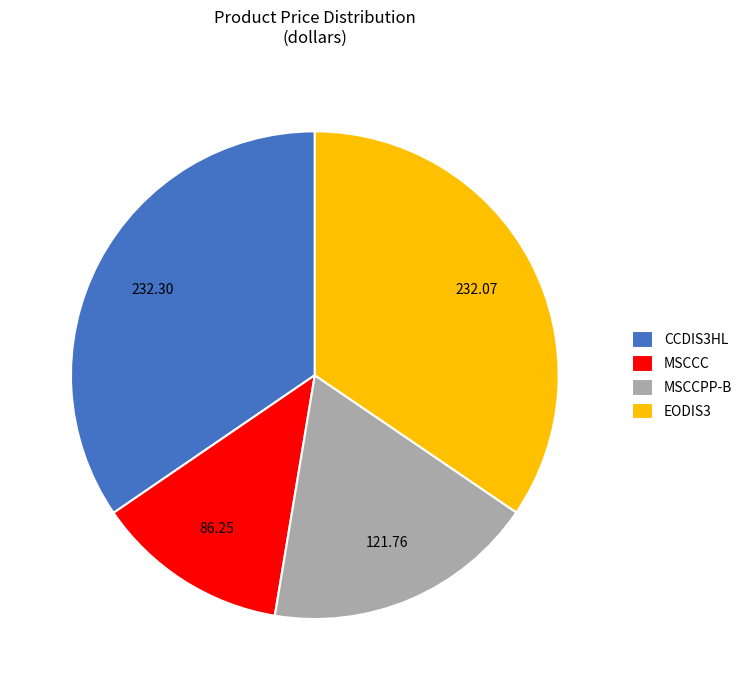

Which category has the smallest portion of the pie?

MSCCC